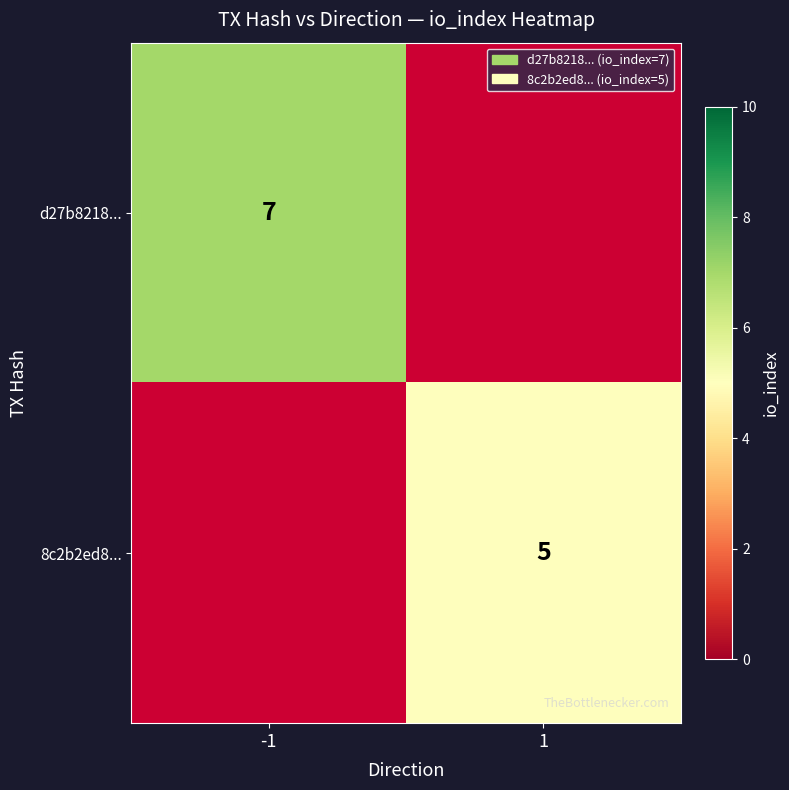

The value of 8c2b2ed8... at 1 is 3. True or false?

False